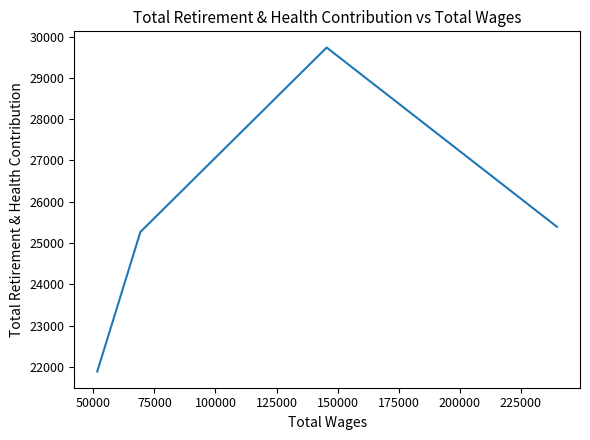

What is the sum of all values?

102287